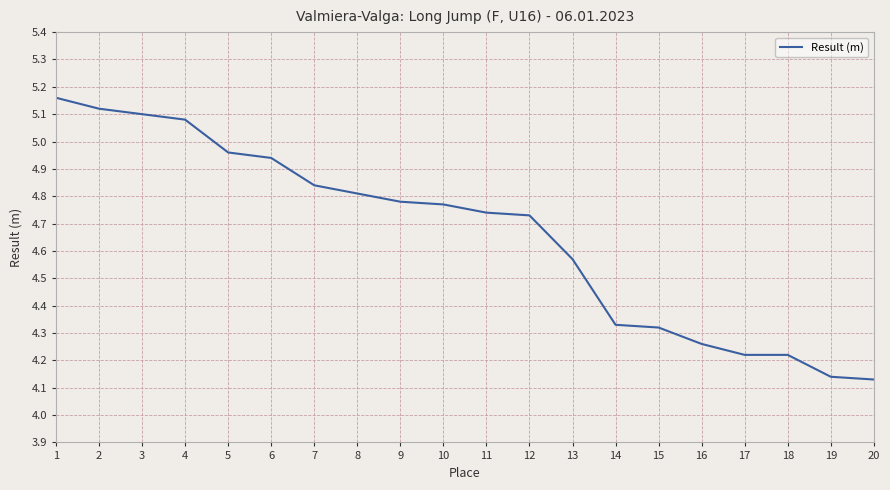

Between 15 and 20, which is larger?

15